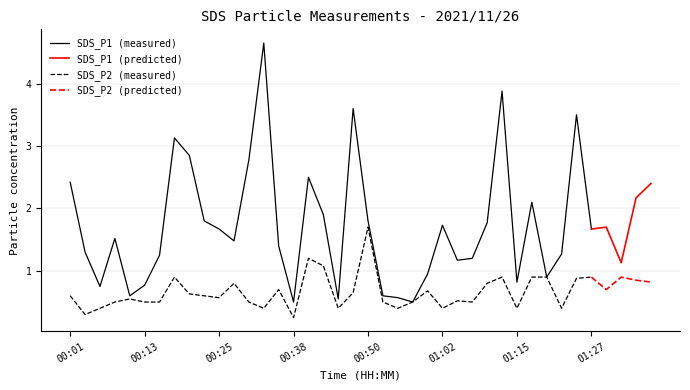

Which has a higher value, 00:57 or 01:02?

01:02